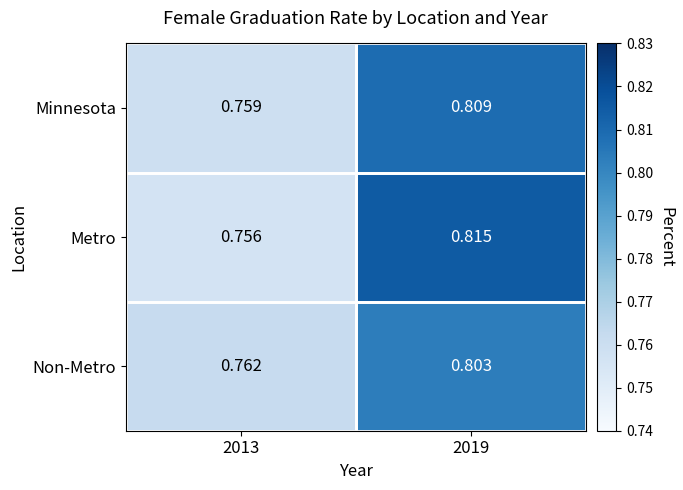

Between 2013 and 2019, which series saw the biggest shift?

Metro